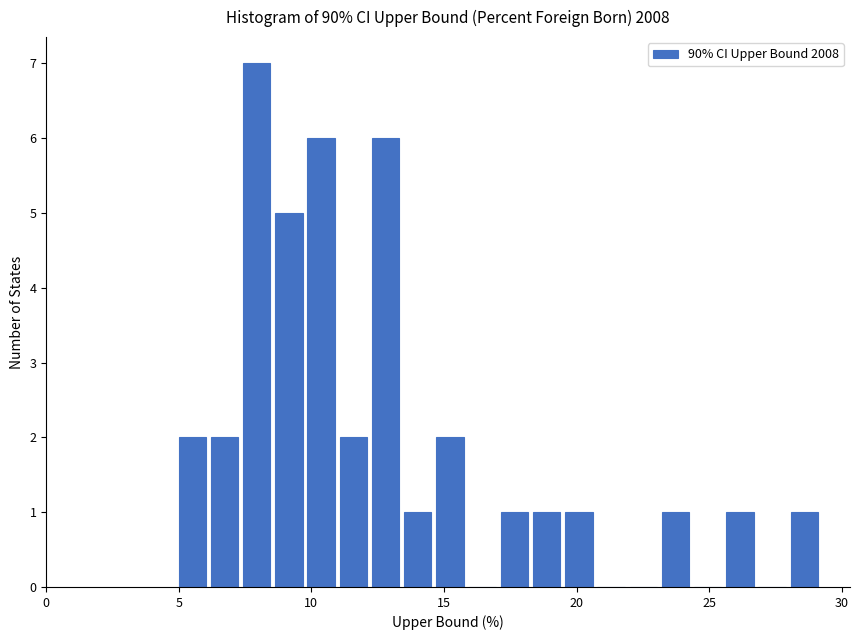

Around what value on the x-axis is the tallest bar? Give the approximate position of its centre, as read against the axis.

8.0